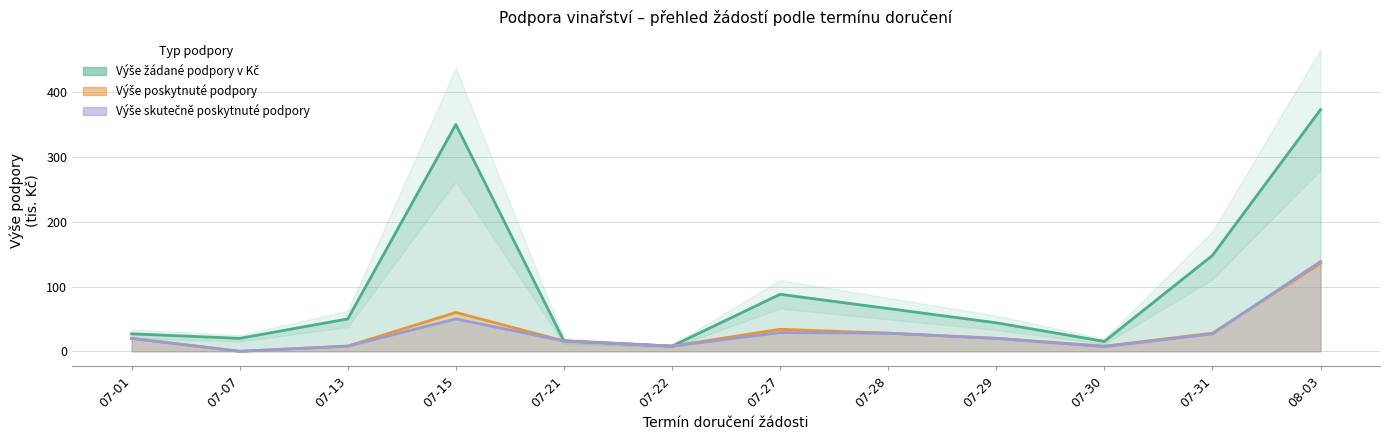

At which category is the sum across all series the highest?

08-03